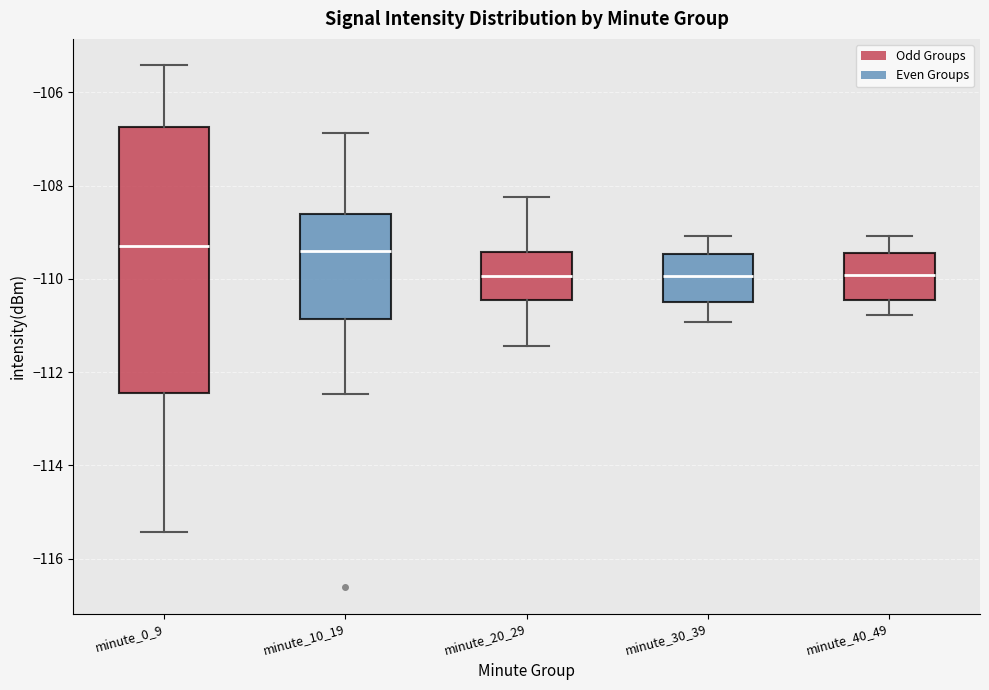

Reading left to right, read every box against the y-axis: the position of its median line, the range the box covers, and the ends of its whiskers. The values are not printed on the chart, so give them approximately, as read against the axis.

minute_0_9: median -109.4, box -112.4 to -106.8, whiskers -115.4 to -105.4
minute_10_19: median -109.4, box -110.8 to -108.6, whiskers -112.4 to -106.8
minute_20_29: median -110.0, box -110.4 to -109.4, whiskers -111.4 to -108.2
minute_30_39: median -110.0, box -110.4 to -109.4, whiskers -111.0 to -109.0
minute_40_49: median -110.0, box -110.4 to -109.4, whiskers -110.8 to -109.0